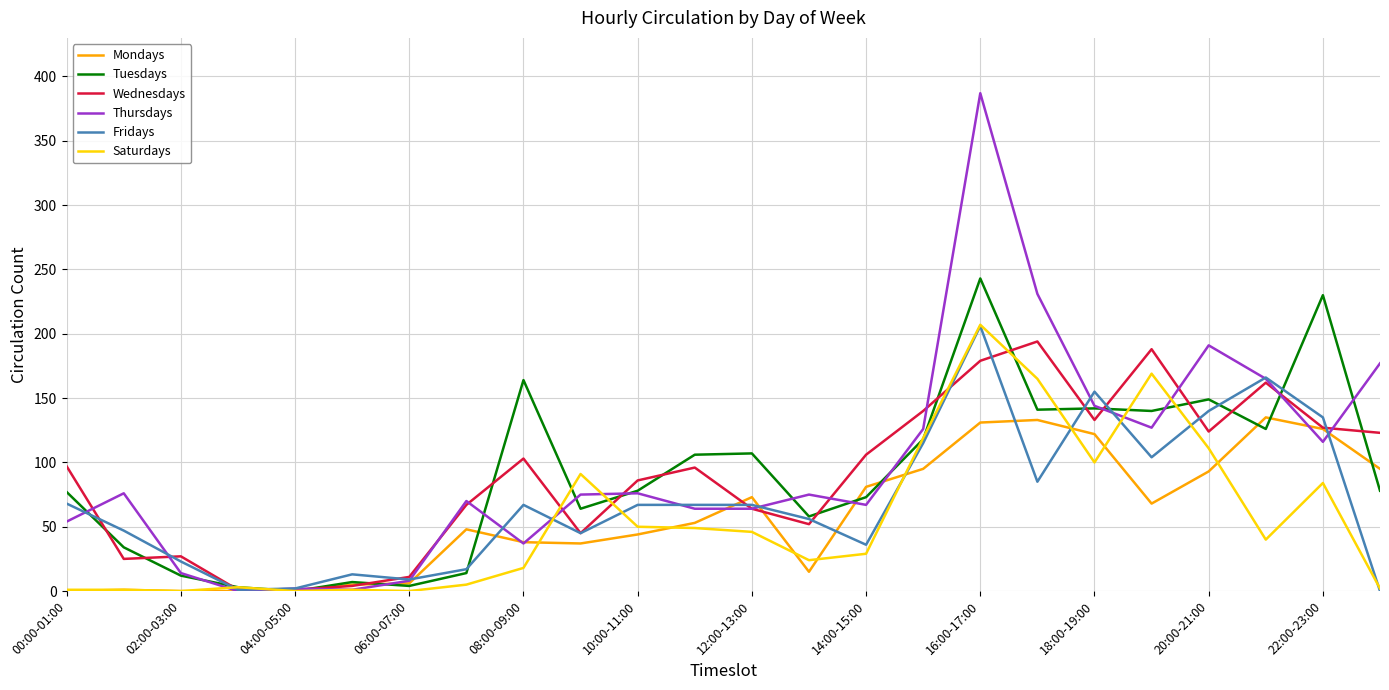

What is the maximum value for Tuesdays?

243